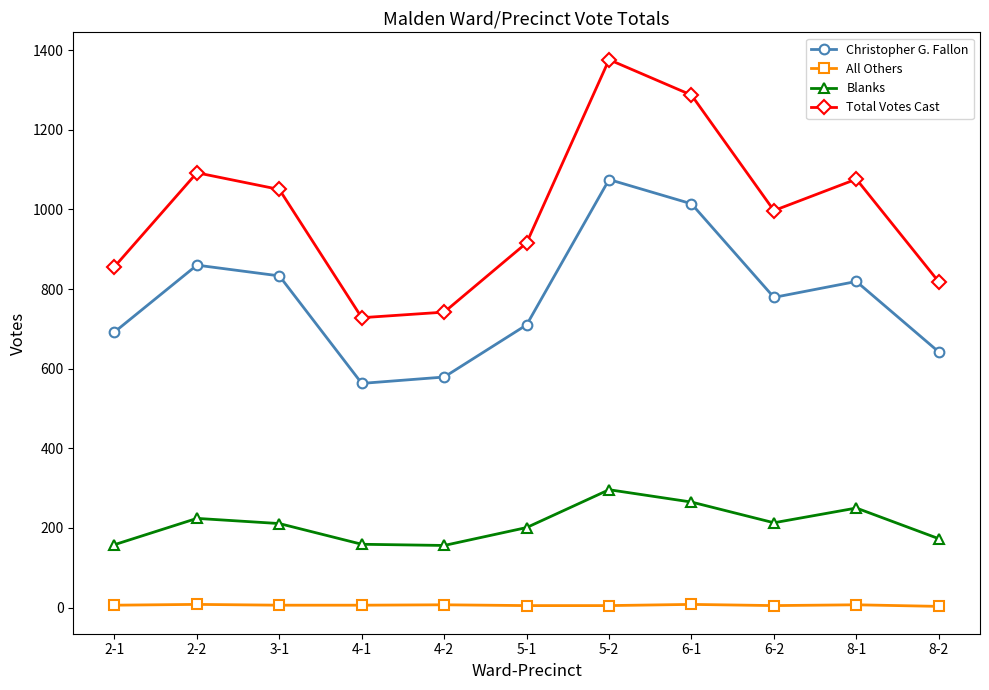

The Total Votes Cast series shows 1094 at 4-2. True or false?

False